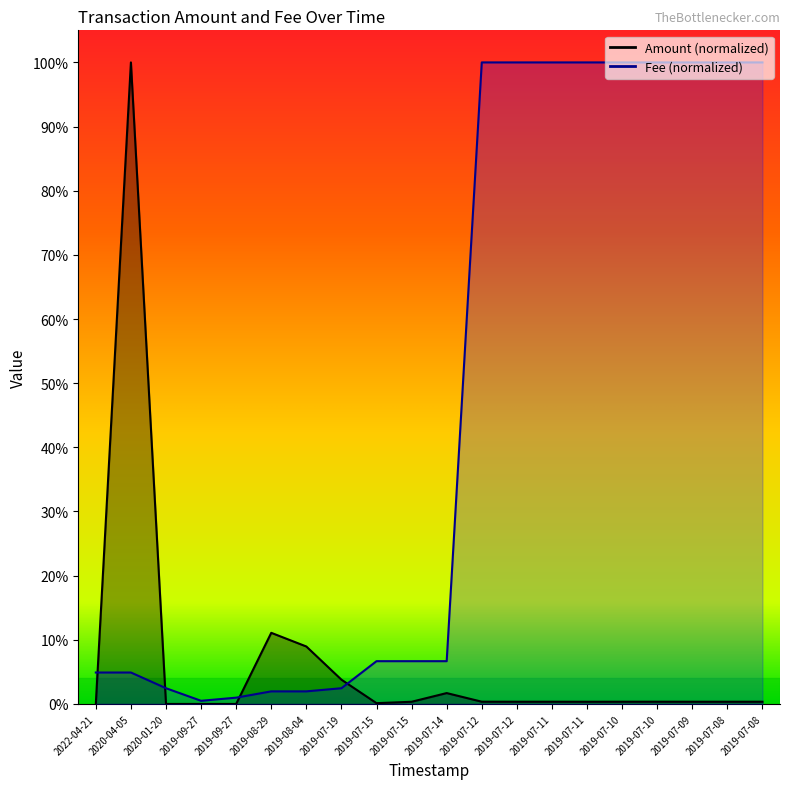

At which label is Fee closest to 0?

2019-09-27